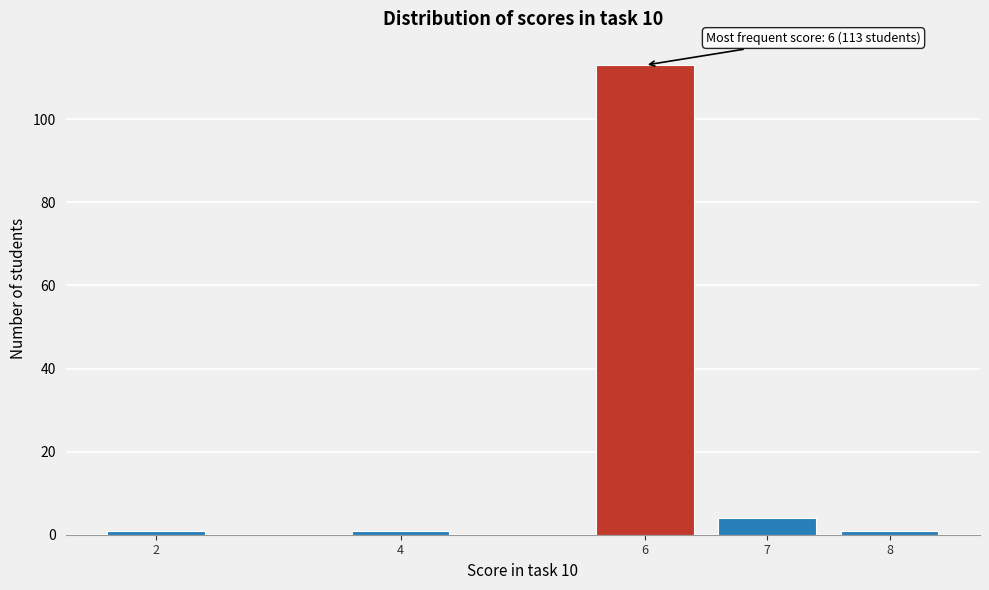

Reading left to right, list all the values displayed in this chart.

2=1	4=1	6=113	7=4	8=1